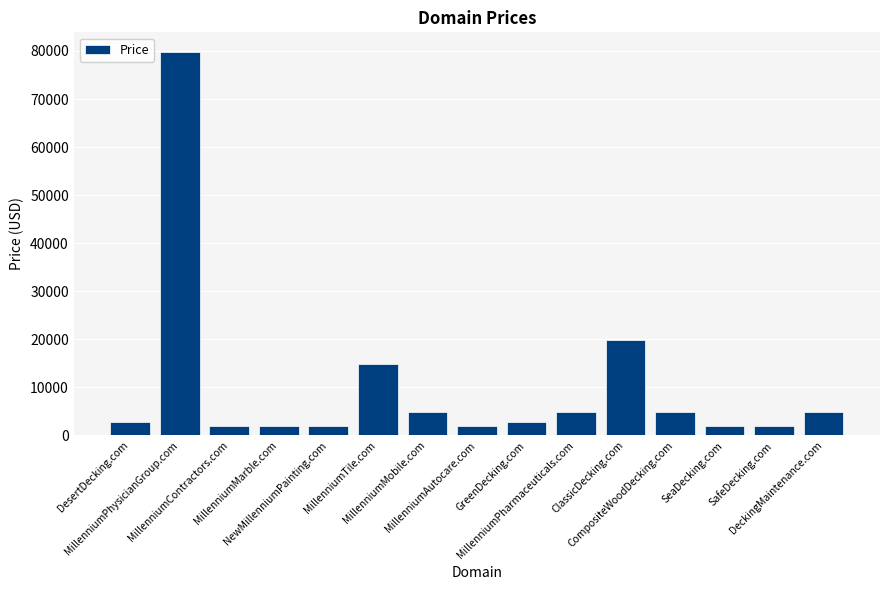

How many data points does each series have?

15